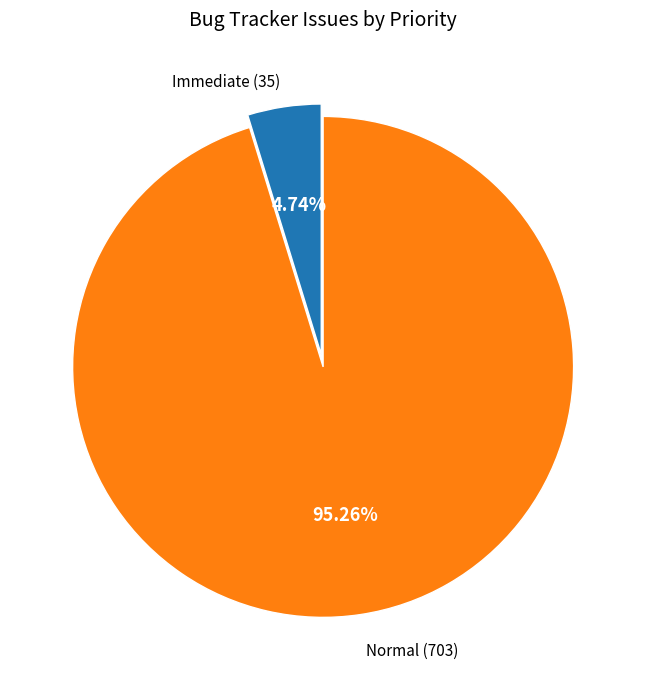

Which category has the smallest portion of the pie?

Immediate